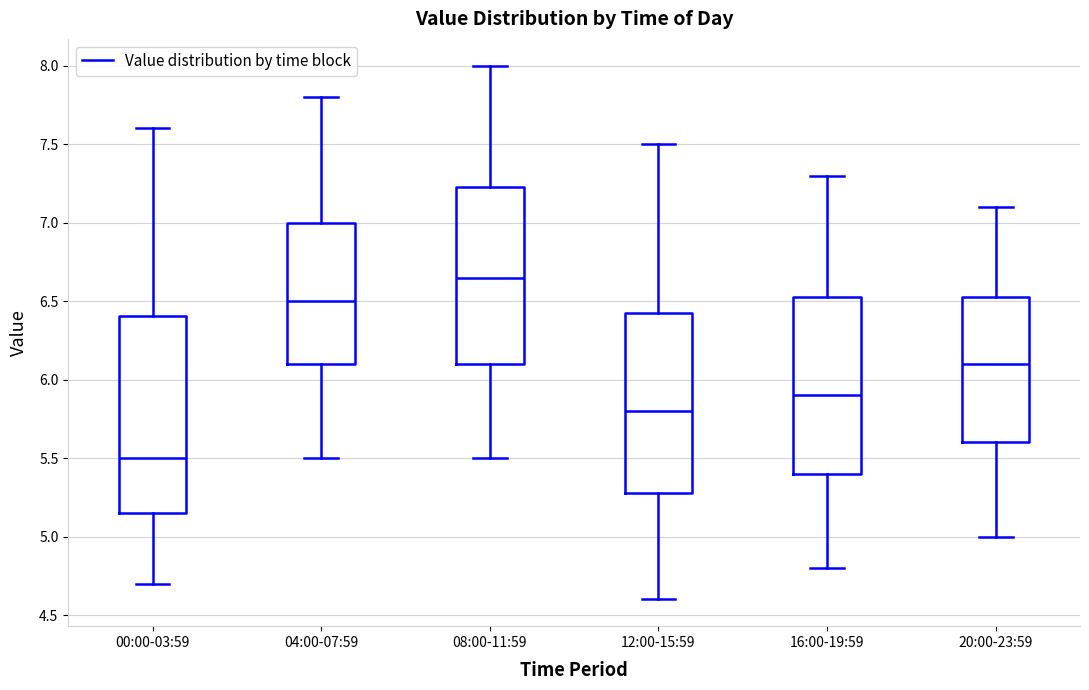

Reading left to right, read every box against the y-axis: the position of its median line, the range the box covers, and the ends of its whiskers. The values are not printed on the chart, so give them approximately, as read against the axis.

00:00-03:59: median 5.50, box 5.15 to 6.40, whiskers 4.70 to 7.60
04:00-07:59: median 6.50, box 6.10 to 7.00, whiskers 5.50 to 7.80
08:00-11:59: median 6.65, box 6.10 to 7.25, whiskers 5.50 to 8.00
12:00-15:59: median 5.80, box 5.30 to 6.45, whiskers 4.60 to 7.50
16:00-19:59: median 5.90, box 5.40 to 6.55, whiskers 4.80 to 7.30
20:00-23:59: median 6.10, box 5.60 to 6.55, whiskers 5.00 to 7.10